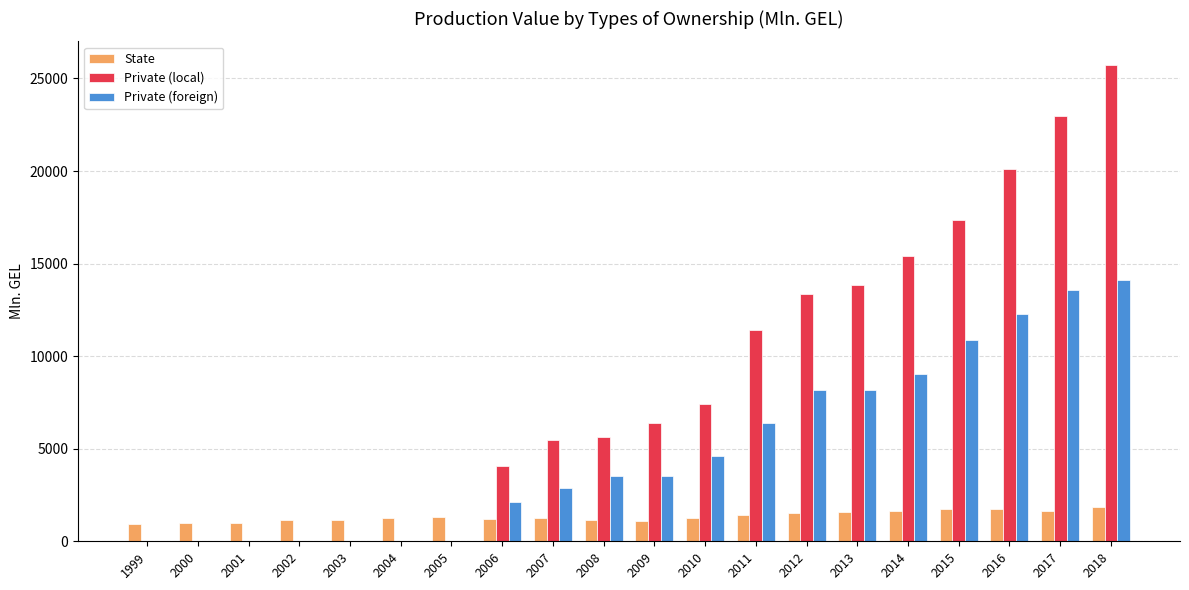

Count the number of data series in this chart.

3